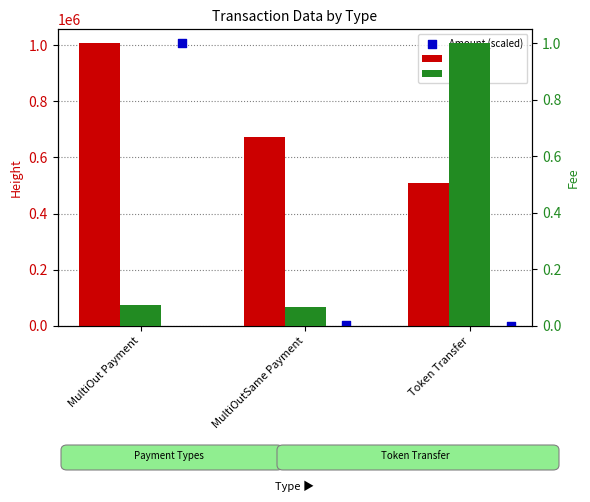

What are all the series names shown in the legend?

Height, Amount (scaled), Fee